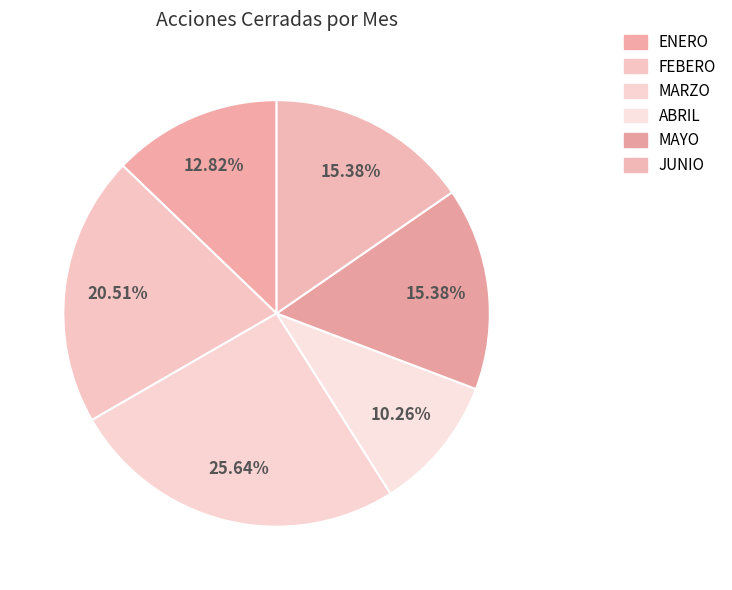

Does ENERO represent more than half of the total?

No